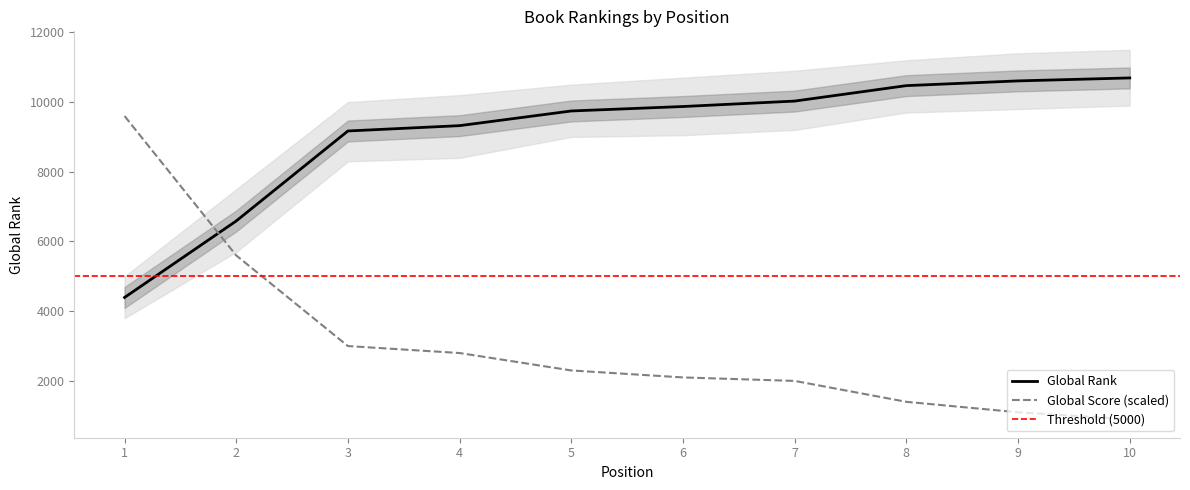

What is the spread (max minus min) of values at 4?

6524